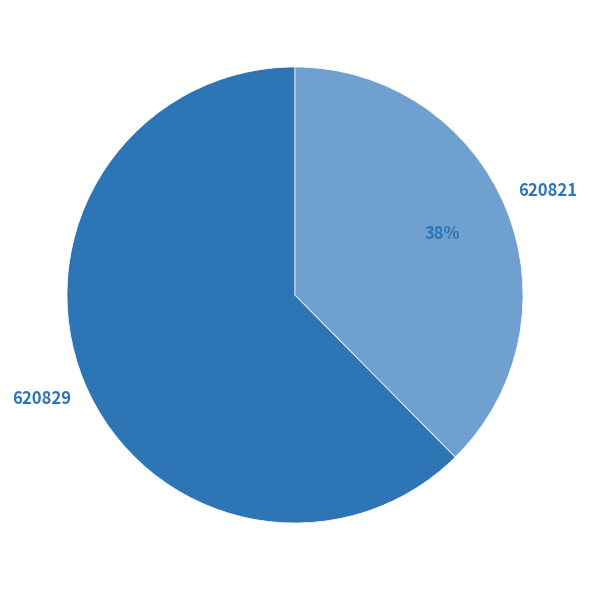

How many segments does this pie chart have?

2